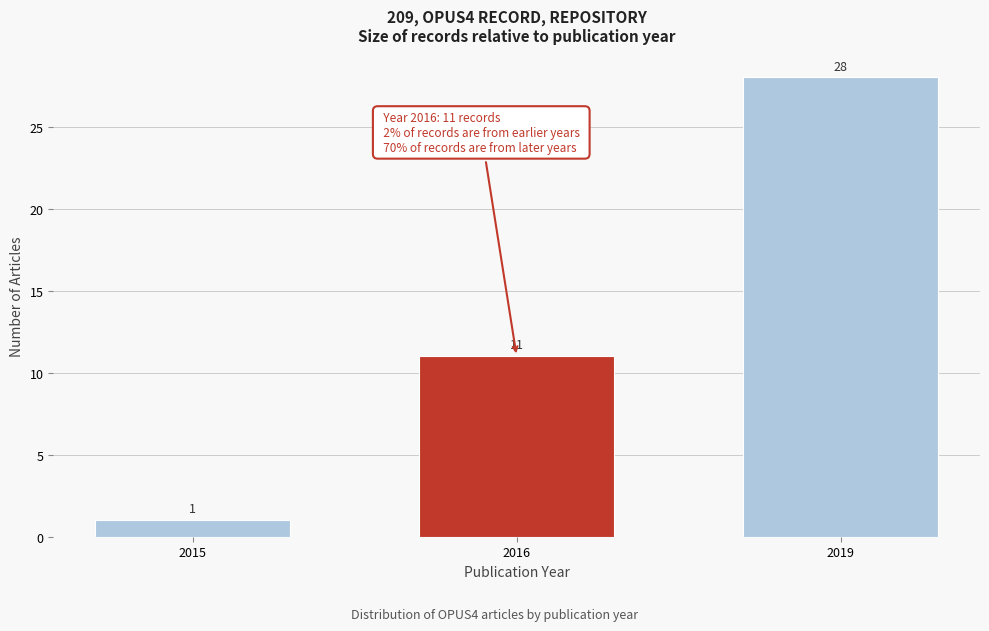

Reading left to right, transcribe all the data shown in this chart.

1	11	28